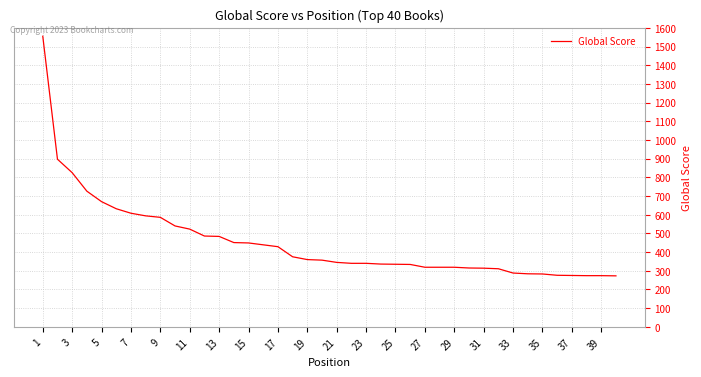

What is the minimum value shown in the chart?

273